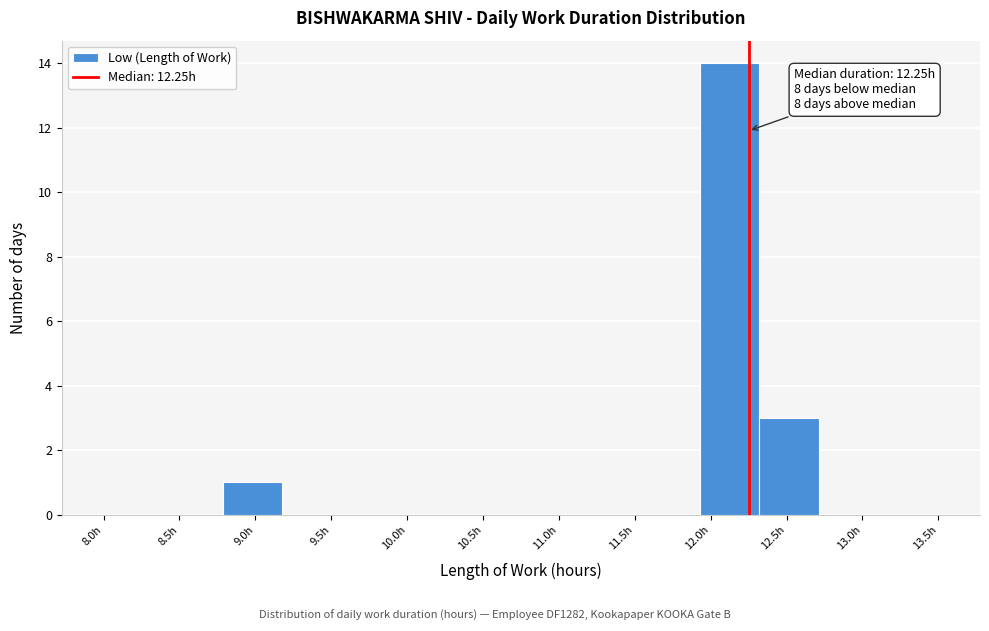

Which range on the x-axis has the tallest bar?

11.95 to 12.30